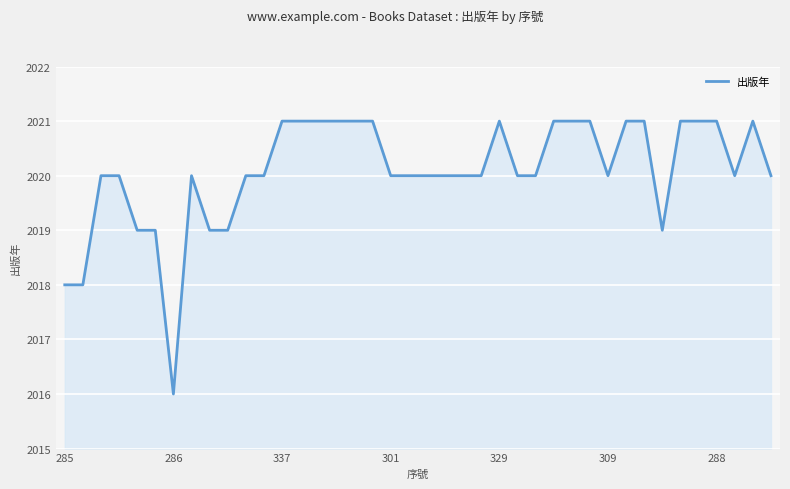

What is the maximum value shown in the chart?

2021